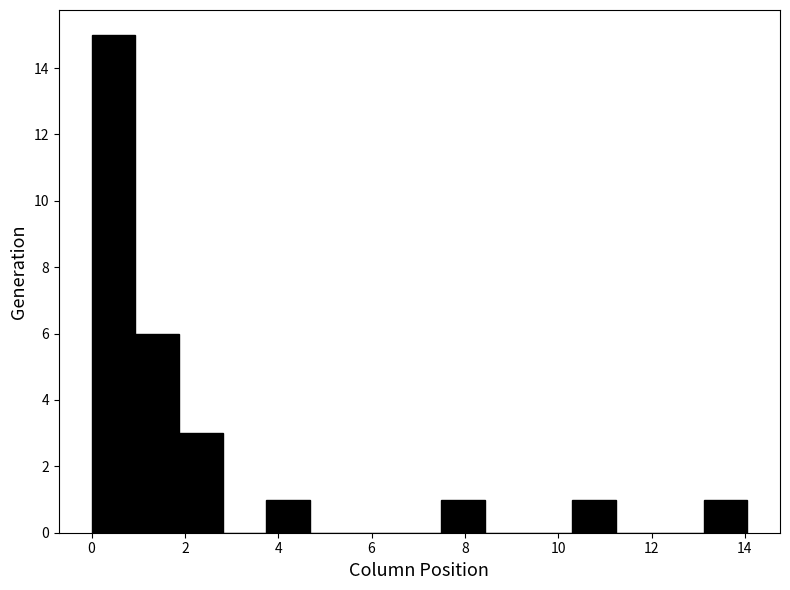

Reading left to right, list every bar in this chart as the range it spans on the x-axis followed by its height. Neither the bar edges nor the heights are printed on the chart, so give them approximately, as read against the axes.

0.0 to 1.0: 15
1.0 to 1.8: 6
1.8 to 2.8: 3
2.8 to 3.8: 0
3.8 to 4.6: 1
4.6 to 5.6: 0
5.6 to 6.6: 0
6.6 to 7.4: 0
7.4 to 8.4: 1
8.4 to 9.4: 0
9.4 to 10.4: 0
10.4 to 11.2: 1
11.2 to 12.2: 0
12.2 to 13.2: 0
13.2 to 14.0: 1